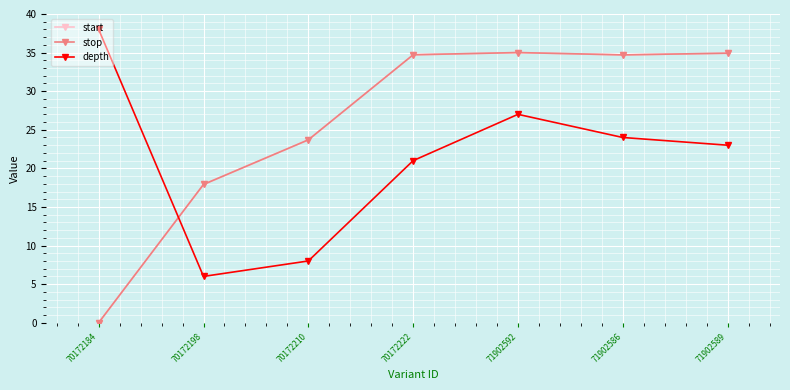

Which series ends up on top after the final intersection of start and depth?

start